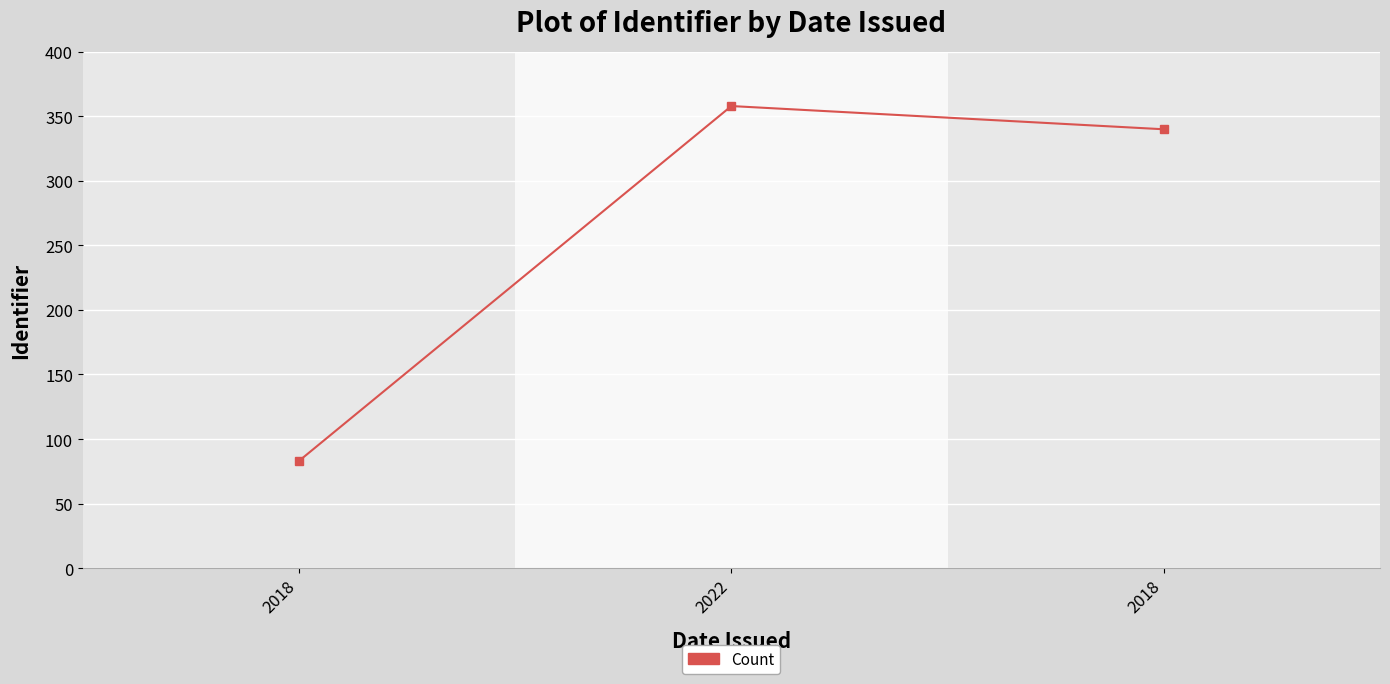

Read the value at 2018, to the nearest 50.

350